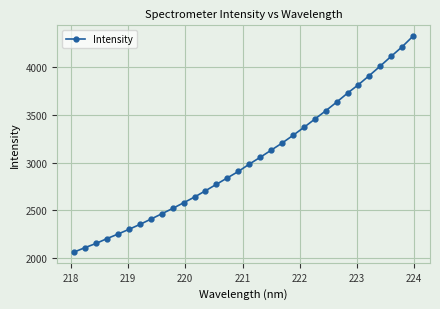

What is the difference between the second highest and second lowest values?

2107.4